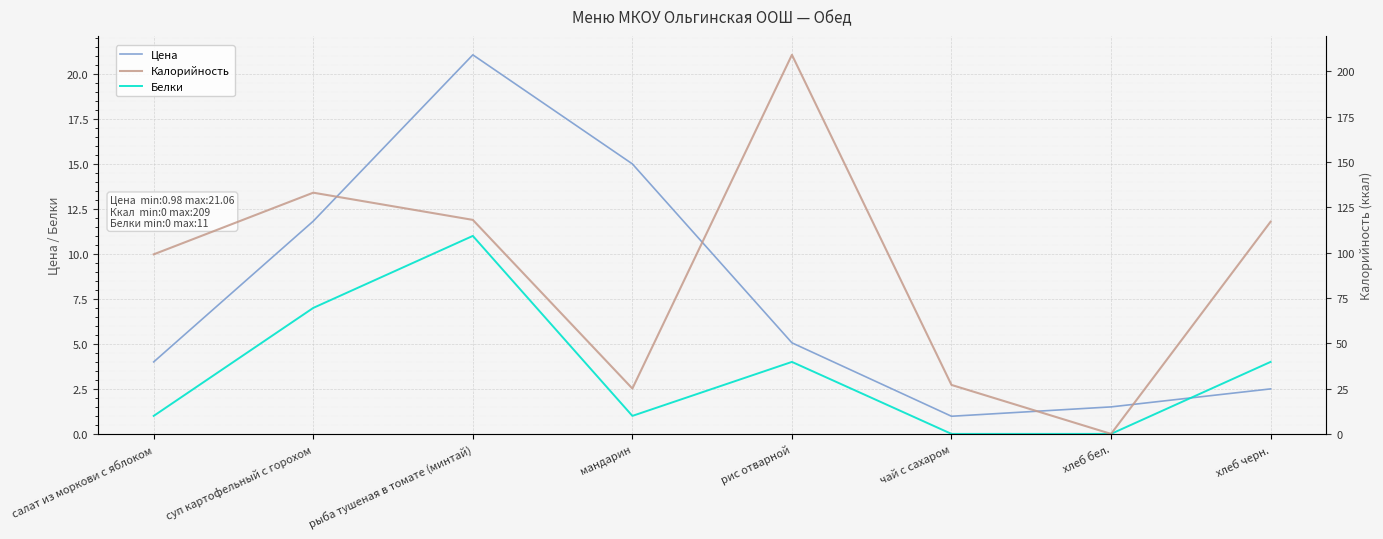

Reading left to right, extract all data points from this chart.

Цена: 4.0	11.8	21.1	15.0	5.1	1.0	1.5	2.5
Белки: 1.0	7.0	11.0	1.0	4.0	0.0	0.0	4.0
Калорийность: 99.0	133.0	118.0	25.0	209.0	27.0	0.0	117.0